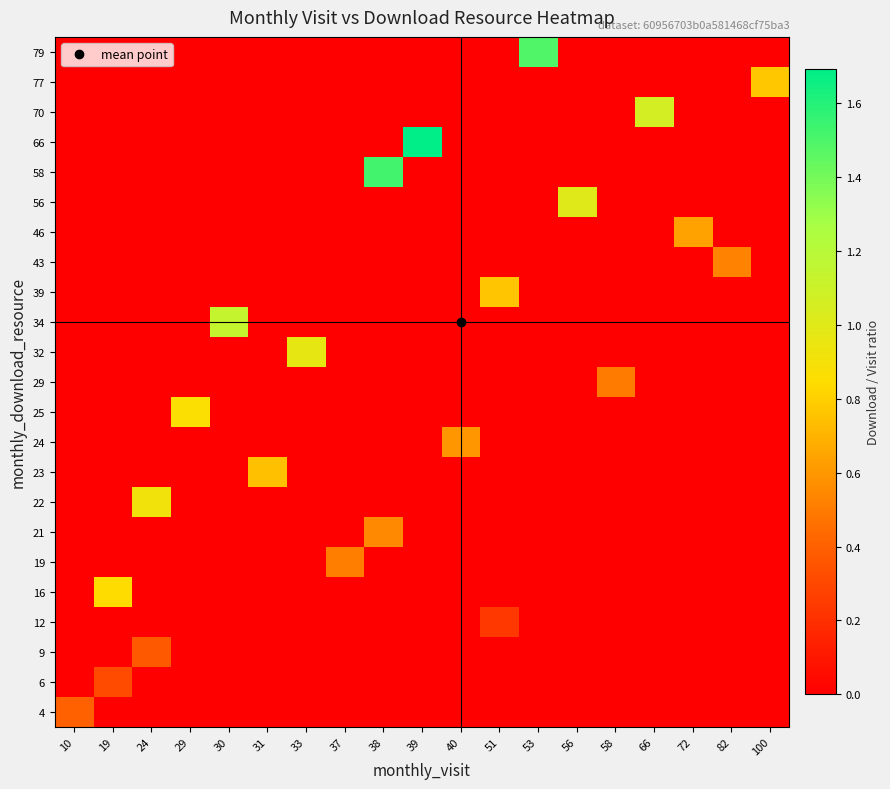

Reading left to right, list all the values displayed in this chart.

4: 10=0.4	19=-1.0	24=-1.0	29=-1.0	30=-1.0	31=-1.0	33=-1.0	37=-1.0	38=-1.0	39=-1.0	40=-1.0	51=-1.0	53=-1.0	56=-1.0	58=-1.0	66=-1.0	72=-1.0	82=-1.0	100=-1.0
6: 10=-1.0	19=0.3	24=-1.0	29=-1.0	30=-1.0	31=-1.0	33=-1.0	37=-1.0	38=-1.0	39=-1.0	40=-1.0	51=-1.0	53=-1.0	56=-1.0	58=-1.0	66=-1.0	72=-1.0	82=-1.0	100=-1.0
9: 10=-1.0	19=-1.0	24=0.4	29=-1.0	30=-1.0	31=-1.0	33=-1.0	37=-1.0	38=-1.0	39=-1.0	40=-1.0	51=-1.0	53=-1.0	56=-1.0	58=-1.0	66=-1.0	72=-1.0	82=-1.0	100=-1.0
12: 10=-1.0	19=-1.0	24=-1.0	29=-1.0	30=-1.0	31=-1.0	33=-1.0	37=-1.0	38=-1.0	39=-1.0	40=-1.0	51=0.2	53=-1.0	56=-1.0	58=-1.0	66=-1.0	72=-1.0	82=-1.0	100=-1.0
16: 10=-1.0	19=0.8	24=-1.0	29=-1.0	30=-1.0	31=-1.0	33=-1.0	37=-1.0	38=-1.0	39=-1.0	40=-1.0	51=-1.0	53=-1.0	56=-1.0	58=-1.0	66=-1.0	72=-1.0	82=-1.0	100=-1.0
19: 10=-1.0	19=-1.0	24=-1.0	29=-1.0	30=-1.0	31=-1.0	33=-1.0	37=0.5	38=-1.0	39=-1.0	40=-1.0	51=-1.0	53=-1.0	56=-1.0	58=-1.0	66=-1.0	72=-1.0	82=-1.0	100=-1.0
21: 10=-1.0	19=-1.0	24=-1.0	29=-1.0	30=-1.0	31=-1.0	33=-1.0	37=-1.0	38=0.6	39=-1.0	40=-1.0	51=-1.0	53=-1.0	56=-1.0	58=-1.0	66=-1.0	72=-1.0	82=-1.0	100=-1.0
22: 10=-1.0	19=-1.0	24=0.9	29=-1.0	30=-1.0	31=-1.0	33=-1.0	37=-1.0	38=-1.0	39=-1.0	40=-1.0	51=-1.0	53=-1.0	56=-1.0	58=-1.0	66=-1.0	72=-1.0	82=-1.0	100=-1.0
23: 10=-1.0	19=-1.0	24=-1.0	29=-1.0	30=-1.0	31=0.7	33=-1.0	37=-1.0	38=-1.0	39=-1.0	40=-1.0	51=-1.0	53=-1.0	56=-1.0	58=-1.0	66=-1.0	72=-1.0	82=-1.0	100=-1.0
24: 10=-1.0	19=-1.0	24=-1.0	29=-1.0	30=-1.0	31=-1.0	33=-1.0	37=-1.0	38=-1.0	39=-1.0	40=0.6	51=-1.0	53=-1.0	56=-1.0	58=-1.0	66=-1.0	72=-1.0	82=-1.0	100=-1.0
25: 10=-1.0	19=-1.0	24=-1.0	29=0.9	30=-1.0	31=-1.0	33=-1.0	37=-1.0	38=-1.0	39=-1.0	40=-1.0	51=-1.0	53=-1.0	56=-1.0	58=-1.0	66=-1.0	72=-1.0	82=-1.0	100=-1.0
29: 10=-1.0	19=-1.0	24=-1.0	29=-1.0	30=-1.0	31=-1.0	33=-1.0	37=-1.0	38=-1.0	39=-1.0	40=-1.0	51=-1.0	53=-1.0	56=-1.0	58=0.5	66=-1.0	72=-1.0	82=-1.0	100=-1.0
32: 10=-1.0	19=-1.0	24=-1.0	29=-1.0	30=-1.0	31=-1.0	33=1.0	37=-1.0	38=-1.0	39=-1.0	40=-1.0	51=-1.0	53=-1.0	56=-1.0	58=-1.0	66=-1.0	72=-1.0	82=-1.0	100=-1.0
34: 10=-1.0	19=-1.0	24=-1.0	29=-1.0	30=1.1	31=-1.0	33=-1.0	37=-1.0	38=-1.0	39=-1.0	40=-1.0	51=-1.0	53=-1.0	56=-1.0	58=-1.0	66=-1.0	72=-1.0	82=-1.0	100=-1.0
39: 10=-1.0	19=-1.0	24=-1.0	29=-1.0	30=-1.0	31=-1.0	33=-1.0	37=-1.0	38=-1.0	39=-1.0	40=-1.0	51=0.8	53=-1.0	56=-1.0	58=-1.0	66=-1.0	72=-1.0	82=-1.0	100=-1.0
43: 10=-1.0	19=-1.0	24=-1.0	29=-1.0	30=-1.0	31=-1.0	33=-1.0	37=-1.0	38=-1.0	39=-1.0	40=-1.0	51=-1.0	53=-1.0	56=-1.0	58=-1.0	66=-1.0	72=-1.0	82=0.5	100=-1.0
46: 10=-1.0	19=-1.0	24=-1.0	29=-1.0	30=-1.0	31=-1.0	33=-1.0	37=-1.0	38=-1.0	39=-1.0	40=-1.0	51=-1.0	53=-1.0	56=-1.0	58=-1.0	66=-1.0	72=0.6	82=-1.0	100=-1.0
56: 10=-1.0	19=-1.0	24=-1.0	29=-1.0	30=-1.0	31=-1.0	33=-1.0	37=-1.0	38=-1.0	39=-1.0	40=-1.0	51=-1.0	53=-1.0	56=1.0	58=-1.0	66=-1.0	72=-1.0	82=-1.0	100=-1.0
58: 10=-1.0	19=-1.0	24=-1.0	29=-1.0	30=-1.0	31=-1.0	33=-1.0	37=-1.0	38=1.5	39=-1.0	40=-1.0	51=-1.0	53=-1.0	56=-1.0	58=-1.0	66=-1.0	72=-1.0	82=-1.0	100=-1.0
66: 10=-1.0	19=-1.0	24=-1.0	29=-1.0	30=-1.0	31=-1.0	33=-1.0	37=-1.0	38=-1.0	39=1.7	40=-1.0	51=-1.0	53=-1.0	56=-1.0	58=-1.0	66=-1.0	72=-1.0	82=-1.0	100=-1.0
70: 10=-1.0	19=-1.0	24=-1.0	29=-1.0	30=-1.0	31=-1.0	33=-1.0	37=-1.0	38=-1.0	39=-1.0	40=-1.0	51=-1.0	53=-1.0	56=-1.0	58=-1.0	66=1.1	72=-1.0	82=-1.0	100=-1.0
77: 10=-1.0	19=-1.0	24=-1.0	29=-1.0	30=-1.0	31=-1.0	33=-1.0	37=-1.0	38=-1.0	39=-1.0	40=-1.0	51=-1.0	53=-1.0	56=-1.0	58=-1.0	66=-1.0	72=-1.0	82=-1.0	100=0.8
79: 10=-1.0	19=-1.0	24=-1.0	29=-1.0	30=-1.0	31=-1.0	33=-1.0	37=-1.0	38=-1.0	39=-1.0	40=-1.0	51=-1.0	53=1.5	56=-1.0	58=-1.0	66=-1.0	72=-1.0	82=-1.0	100=-1.0